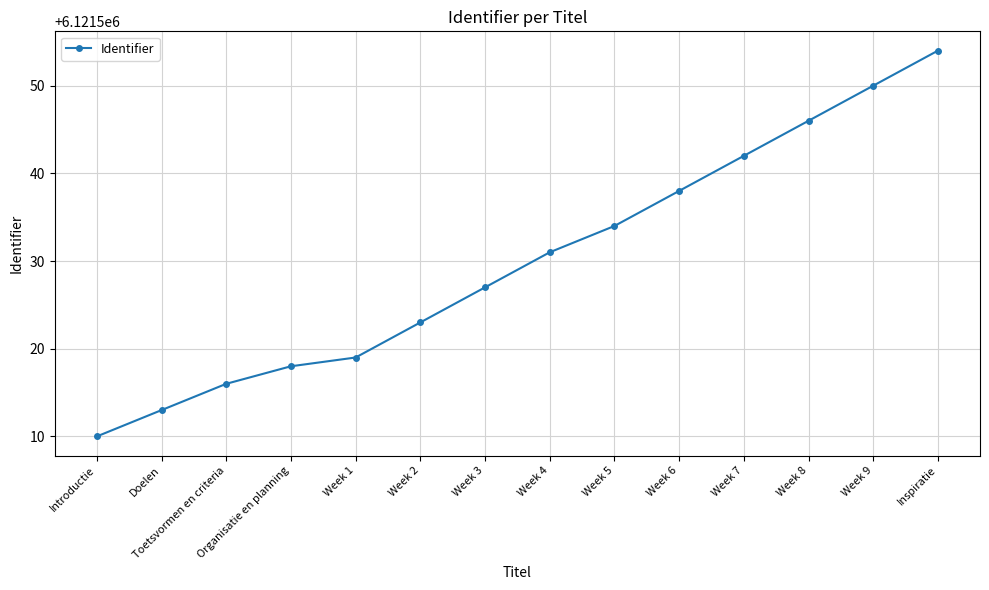

What is the ratio of the value at Week 9 to the value at Week 5?

1.0